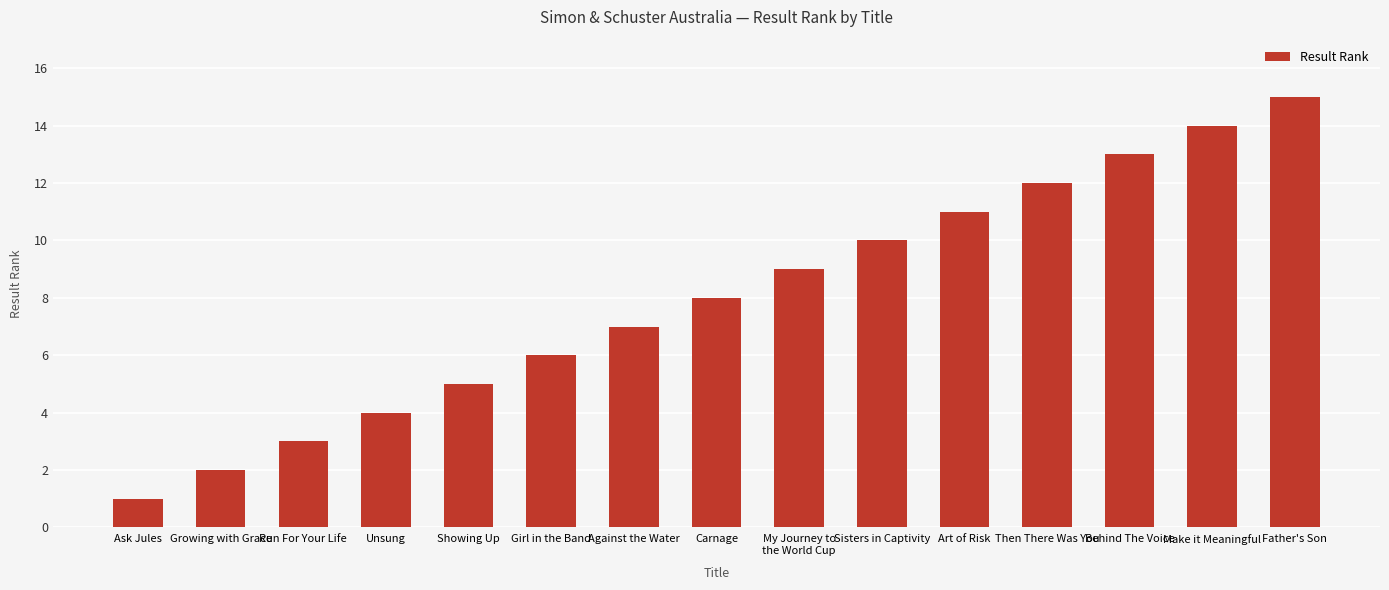

Rank the categories by value from highest to lowest.

Father's Son, Make it Meaningful, Behind The Voice, Then There Was You, Art of Risk, Sisters in Captivity, My Journey to
the World Cup, Carnage, Against the Water, Girl in the Band, Showing Up, Unsung, Run For Your Life, Growing with Grace, Ask Jules